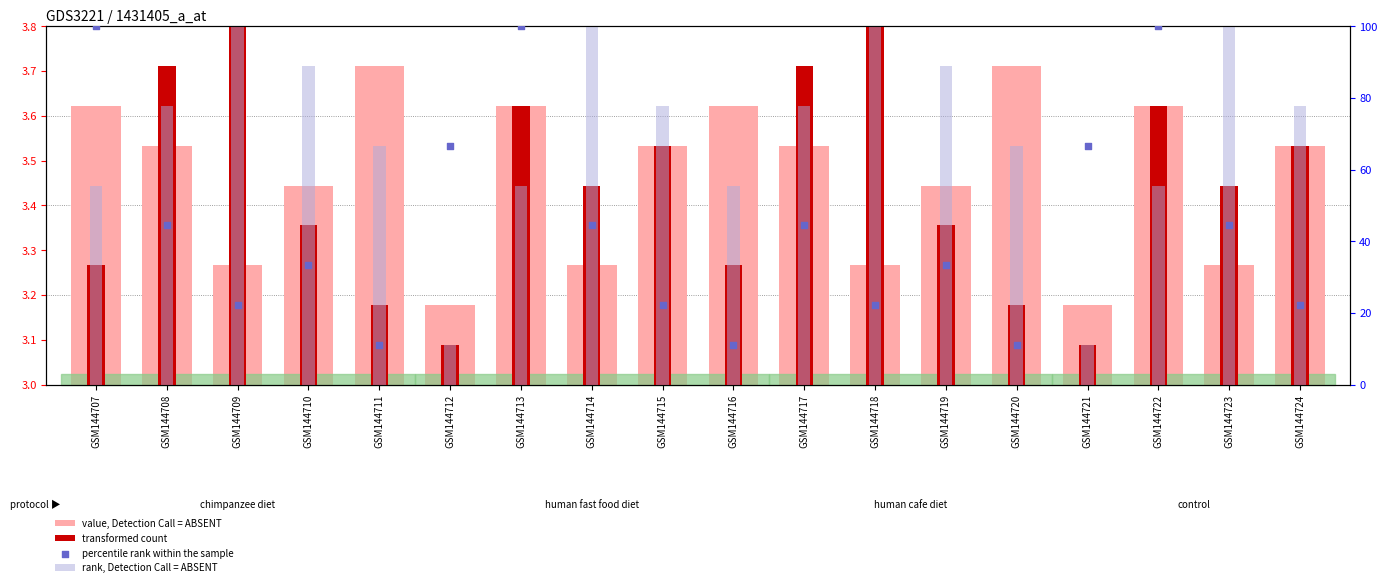

Is the value of rank, Detection Call = ABSENT at GSM144713 greater than the value of transformed count at GSM144714?

Yes